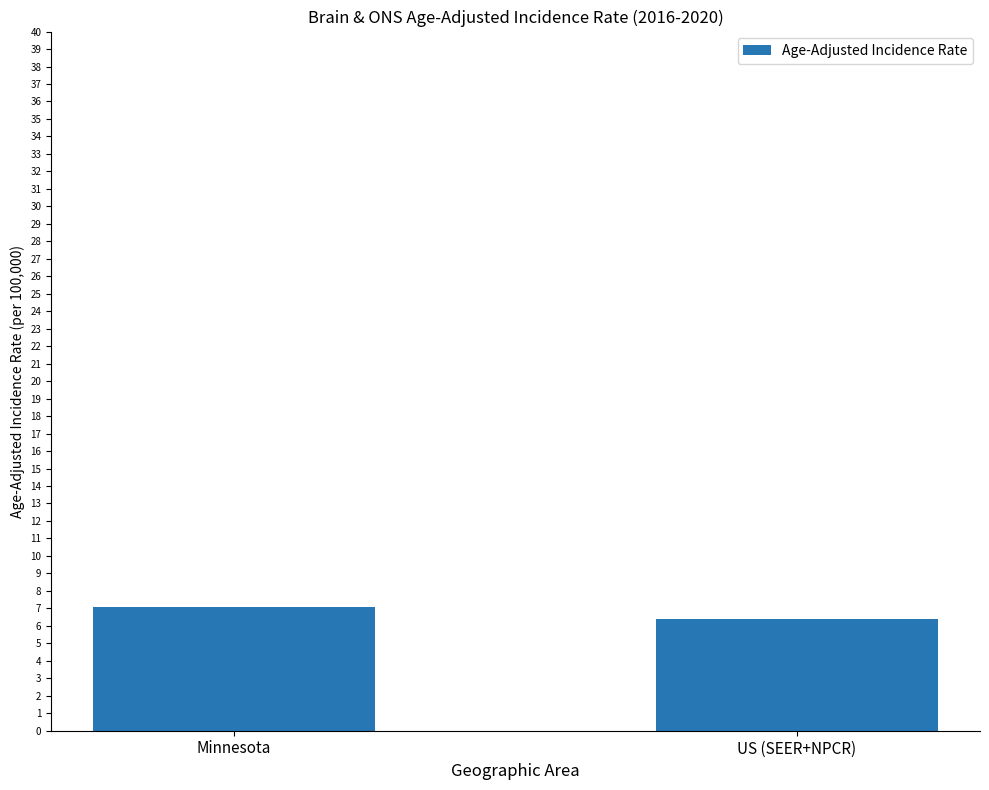

What is the label of the 1st bar from the right?

US (SEER+NPCR)